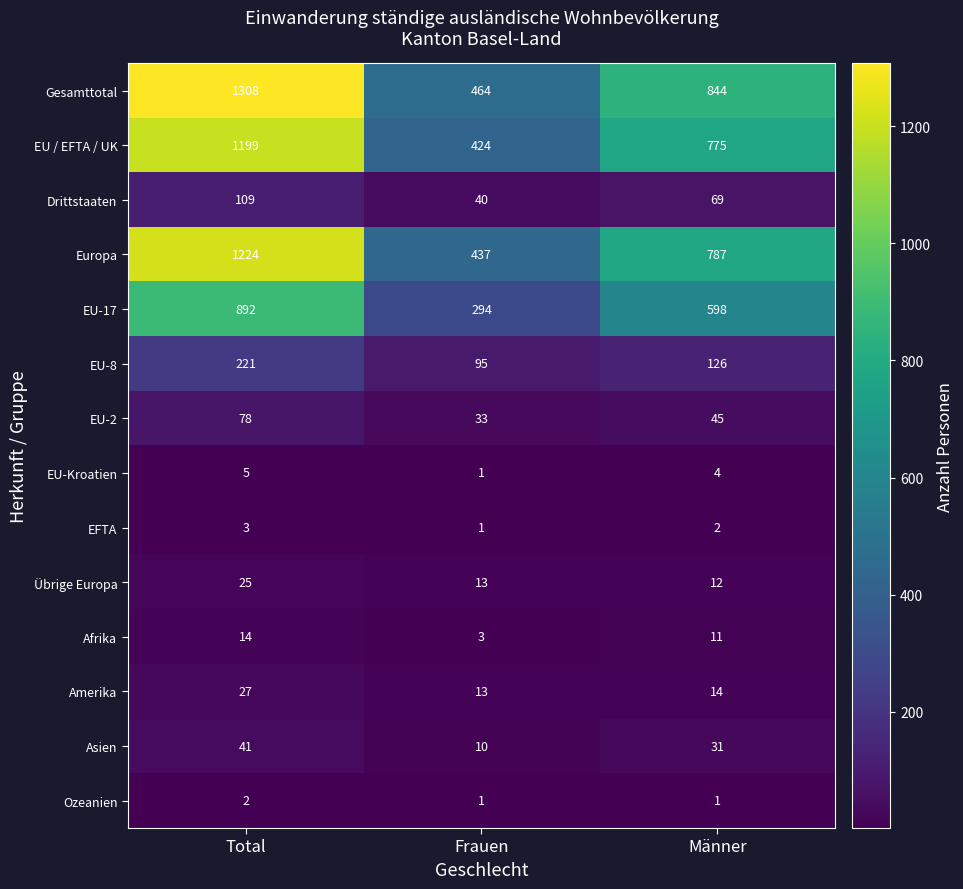

Rank the series by their maximum value, from highest to lowest.

Gesamttotal, Europa, EU / EFTA / UK, EU-17, EU-8, Drittstaaten, EU-2, Asien, Amerika, Übrige Europa, Afrika, EU-Kroatien, EFTA, Ozeanien